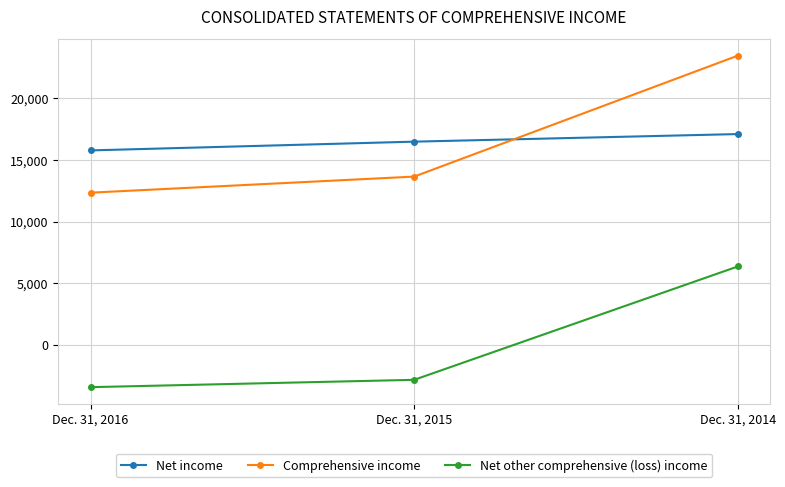

Reading left to right, extract all data points from this chart.

Net income: Dec. 31, 2016=15762	Dec. 31, 2015=16471	Dec. 31, 2014=17086
Comprehensive income: Dec. 31, 2016=12336	Dec. 31, 2015=13639	Dec. 31, 2014=23439
Net other comprehensive (loss) income: Dec. 31, 2016=-3426	Dec. 31, 2015=-2832	Dec. 31, 2014=6353